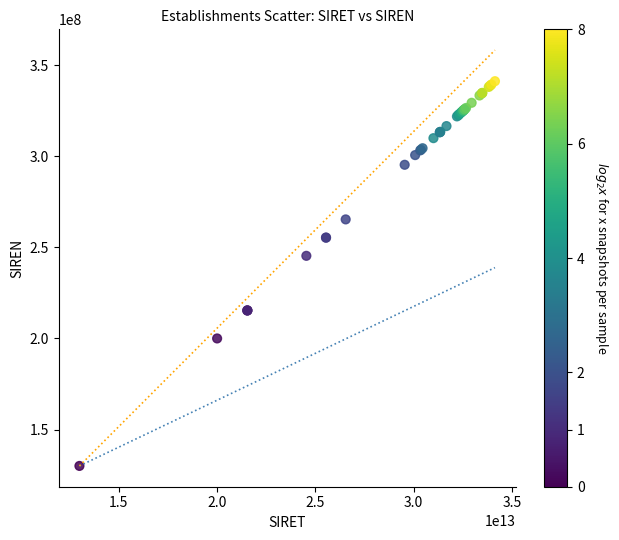

What Y value in the scatter plot is closest to 235658389?

245400163